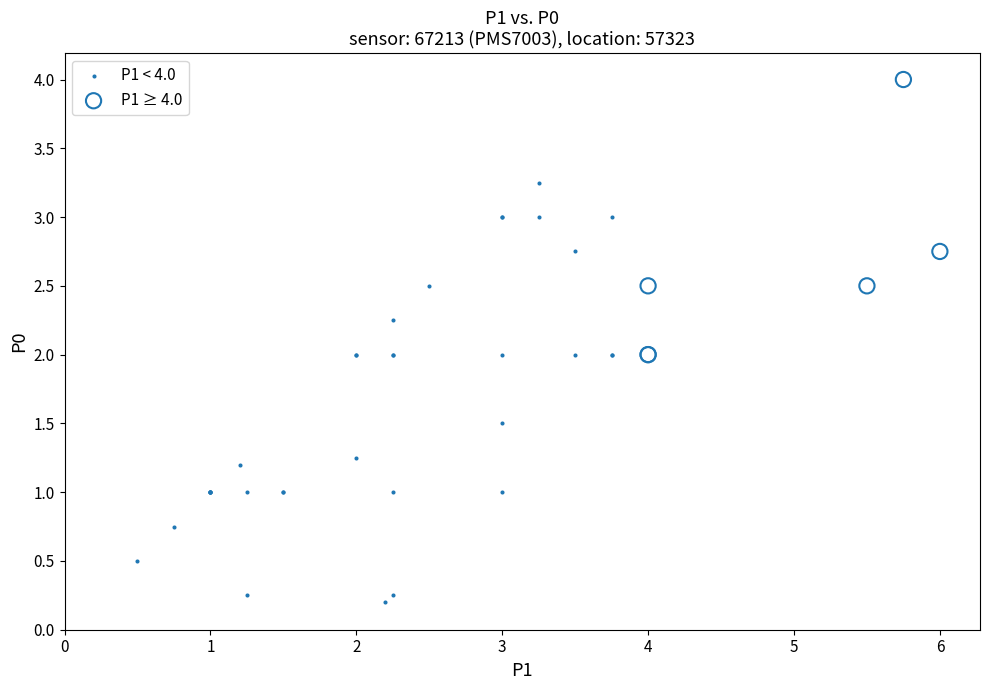

Which series has the largest Y range (max minus min)?

P1 < 4.0